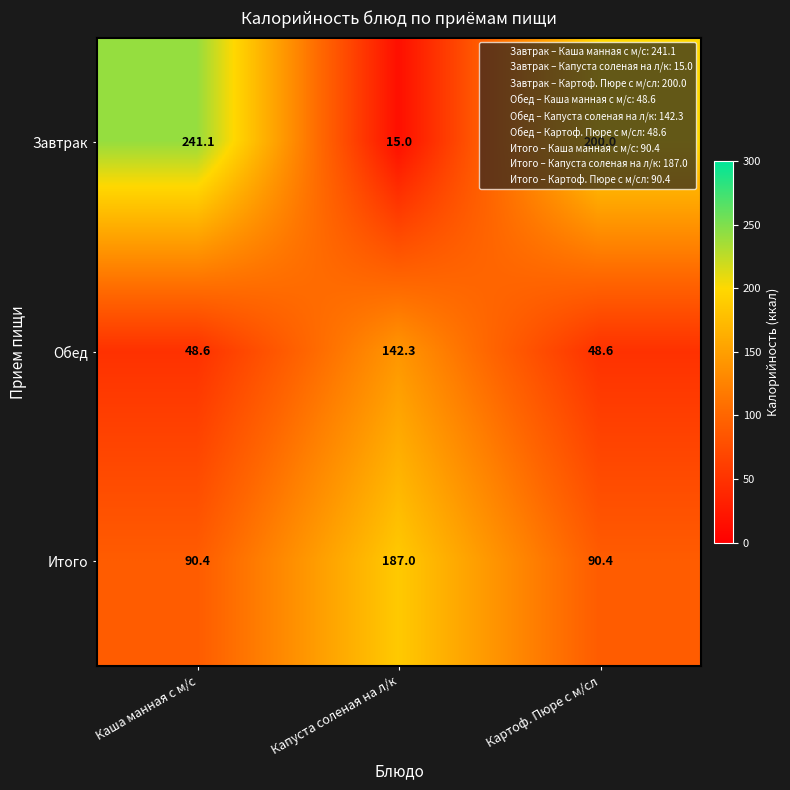

List the labels in order of Завтрак value, smallest first.

Капуста соленая на л/к, Картоф. Пюре с м/сл, Каша манная с м/с